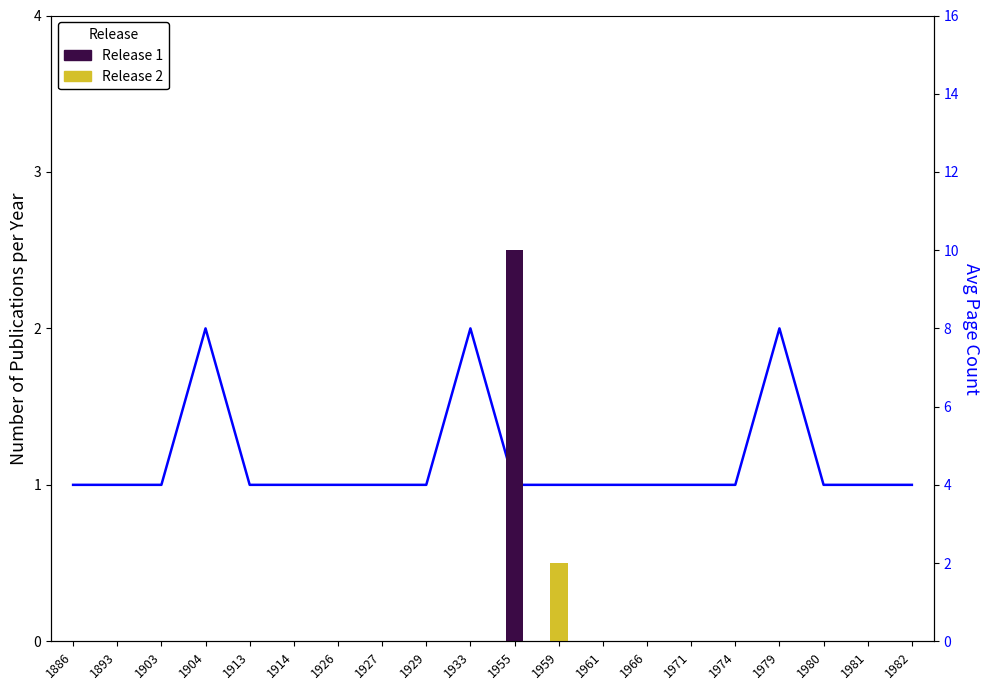

Rank the categories by value from highest to lowest.

1904, 1933, 1979, 1886, 1893, 1903, 1913, 1914, 1926, 1927, 1929, 1955, 1959, 1961, 1966, 1971, 1974, 1980, 1981, 1982